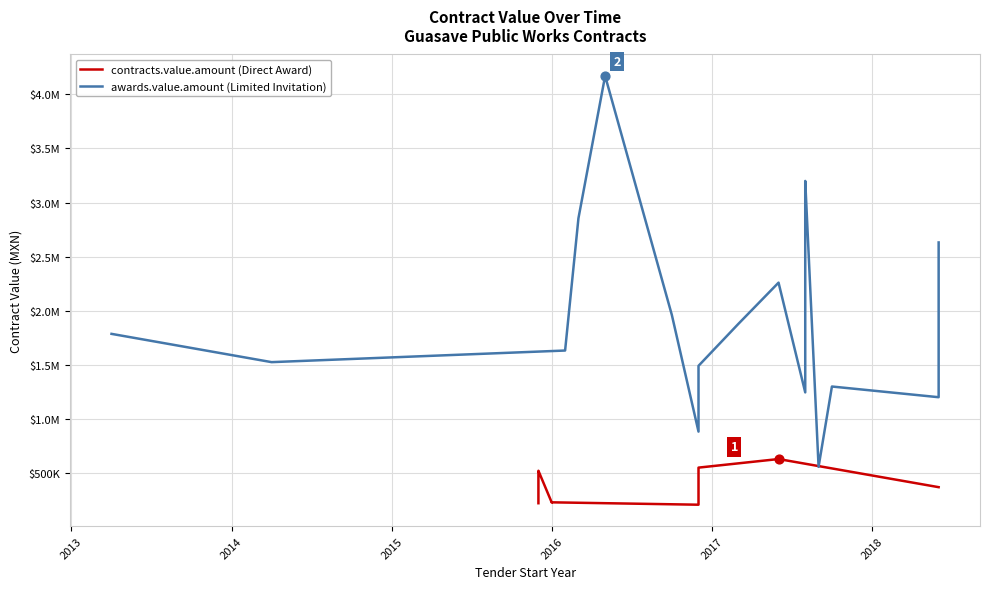

What are all the series names shown in the legend?

contracts.value.amount, awards.value.amount